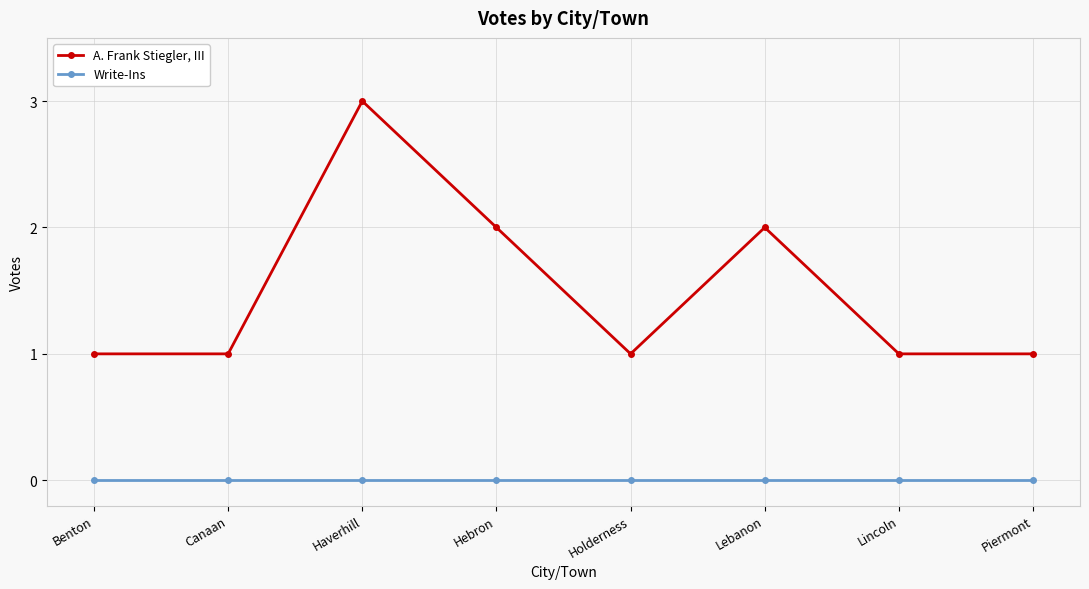

At which category is the sum across all series the highest?

Haverhill